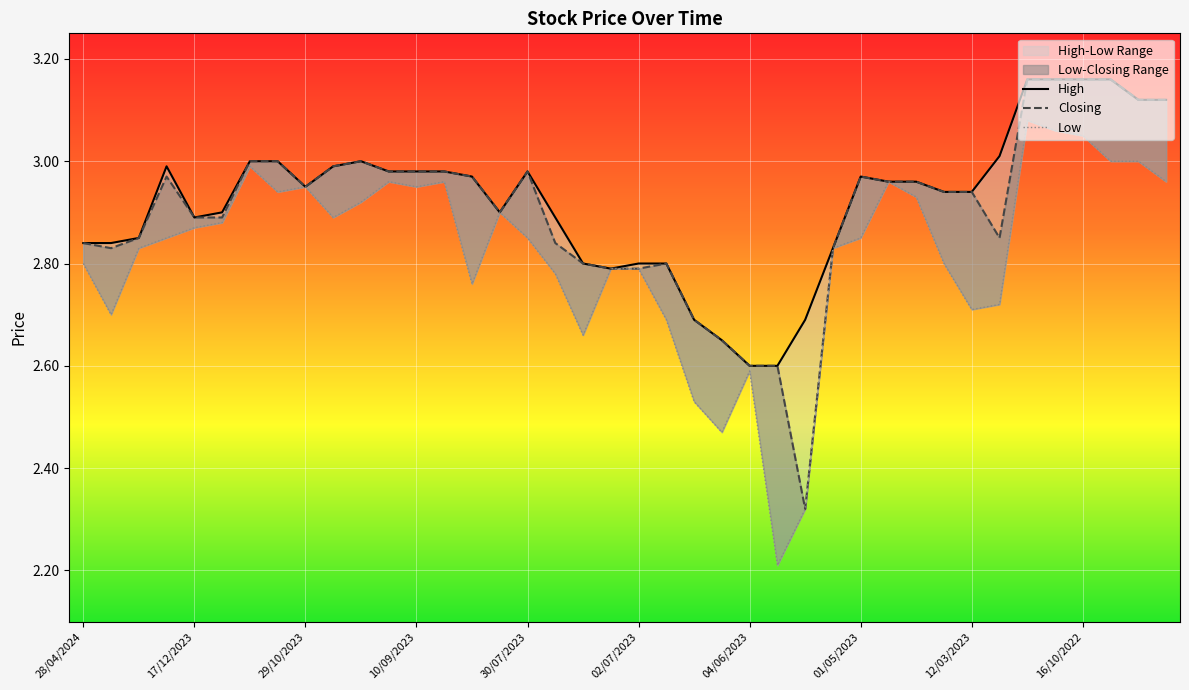

Which series has the largest total across all categories?

High